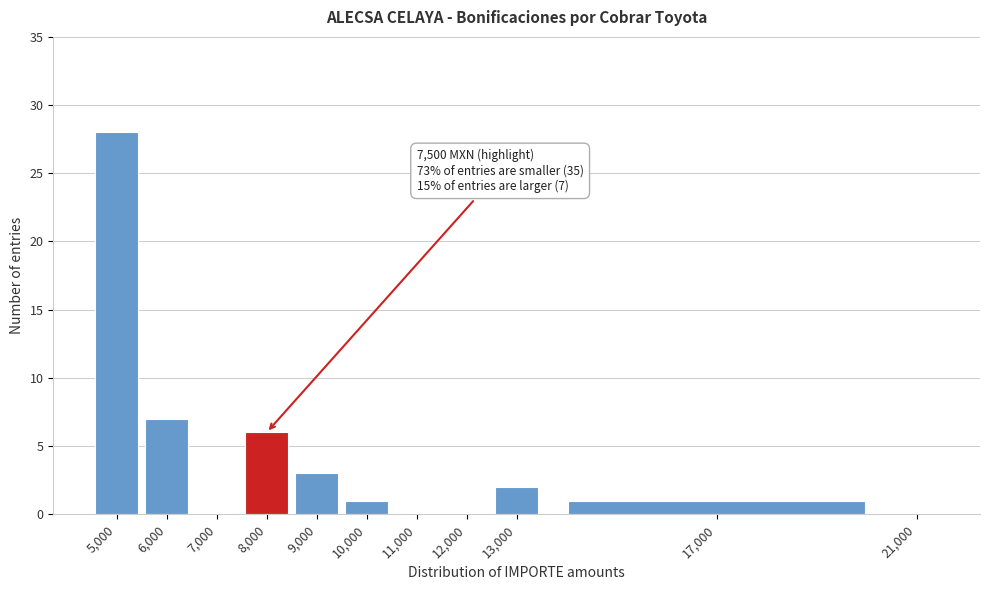

Which range on the x-axis has the tallest bar?

4500 to 5500